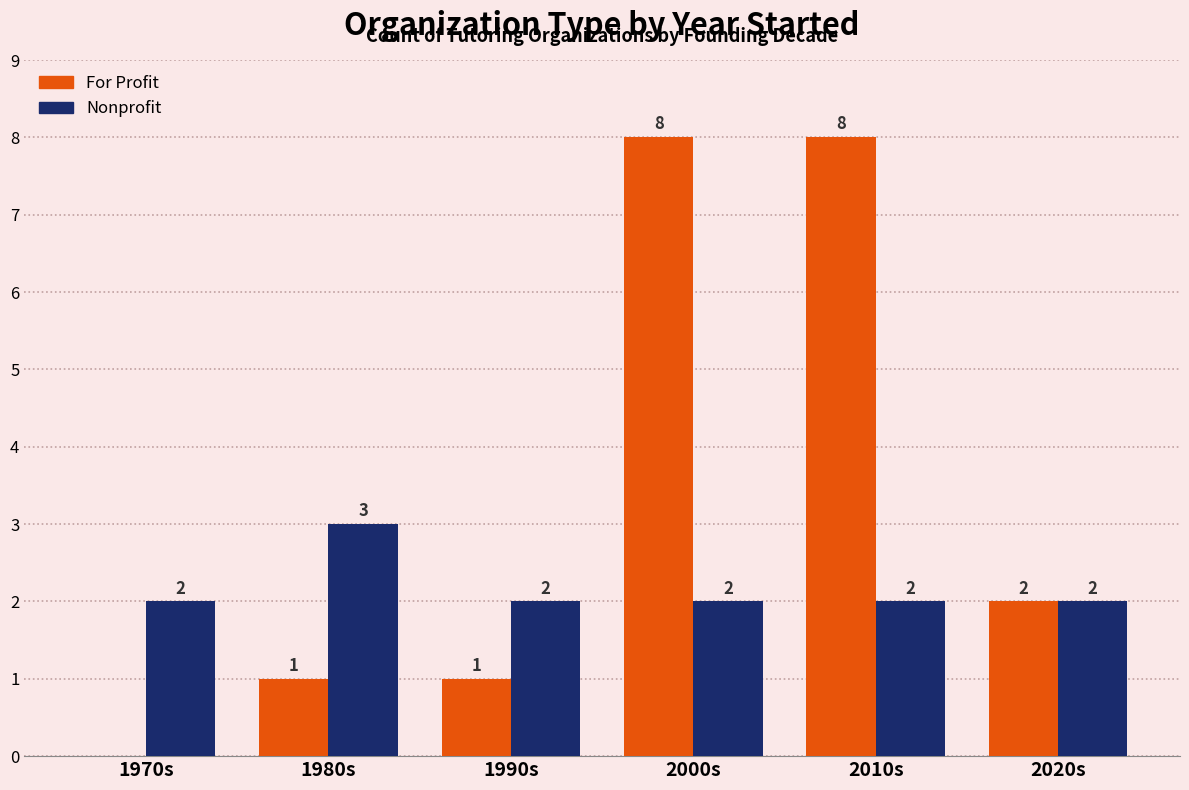

What is the highest value of the For Profit series?

8